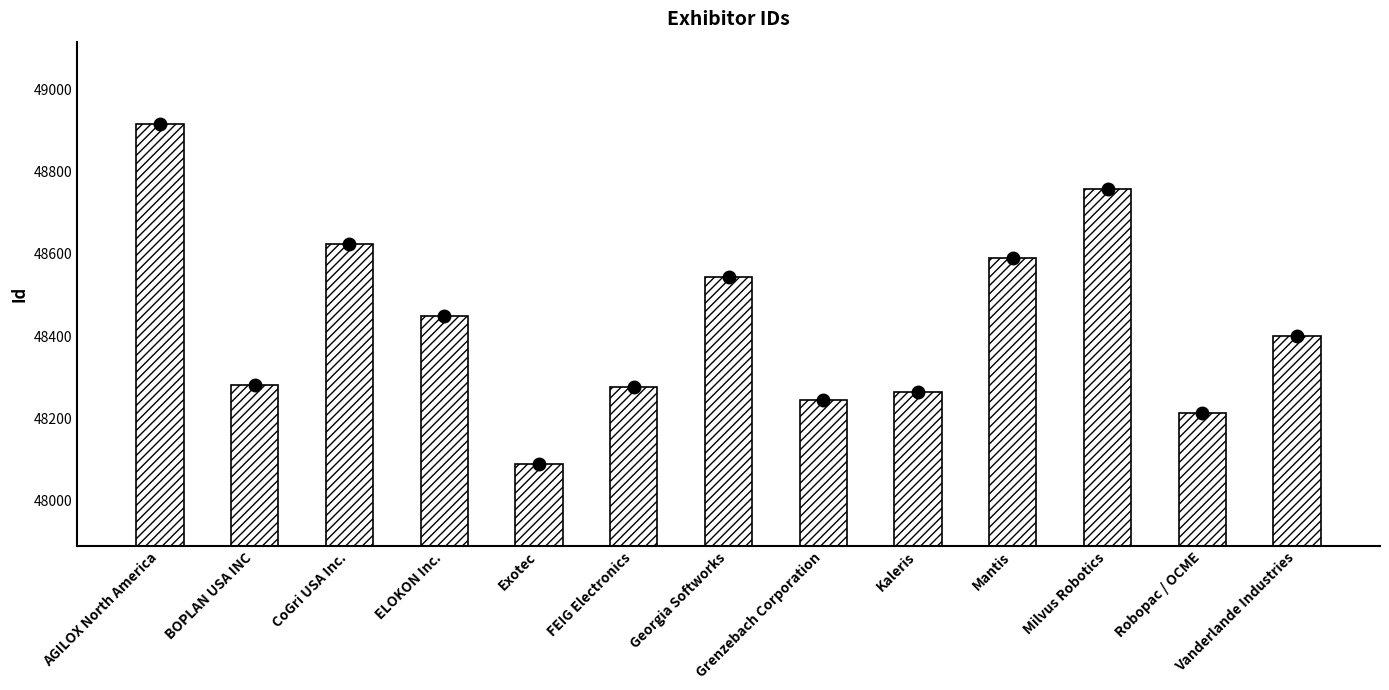

Reading left to right, list all the values displayed in this chart.

48916	48282	48623	48449	48090	48276	48544	48244	48265	48589	48758	48213	48401